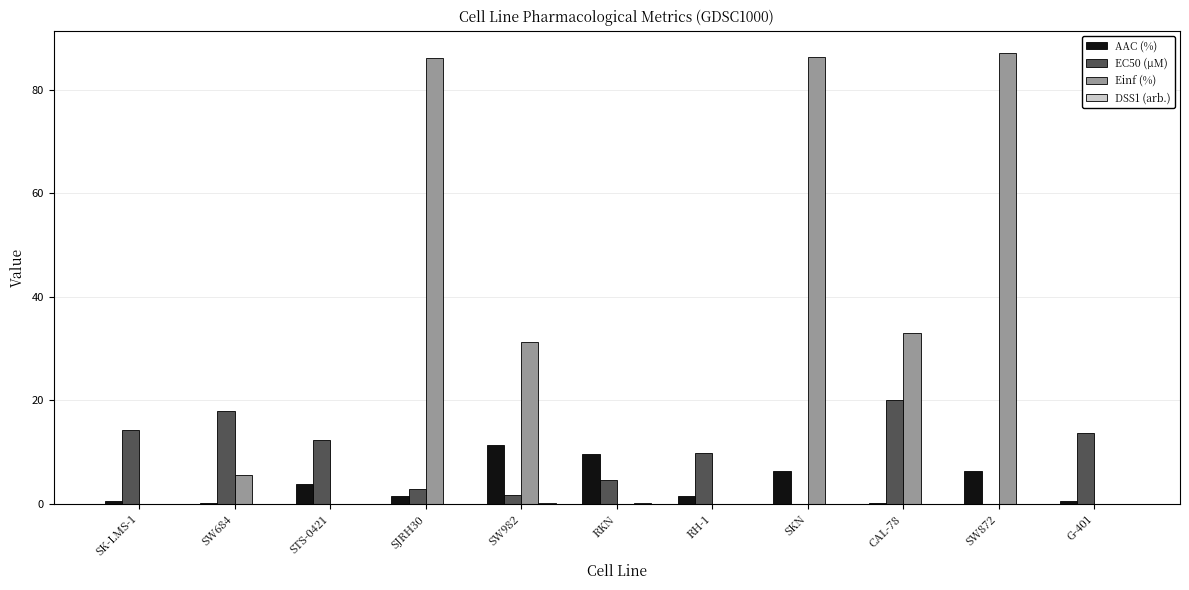

Are the bars grouped side by side (vs. stacked)?

Yes